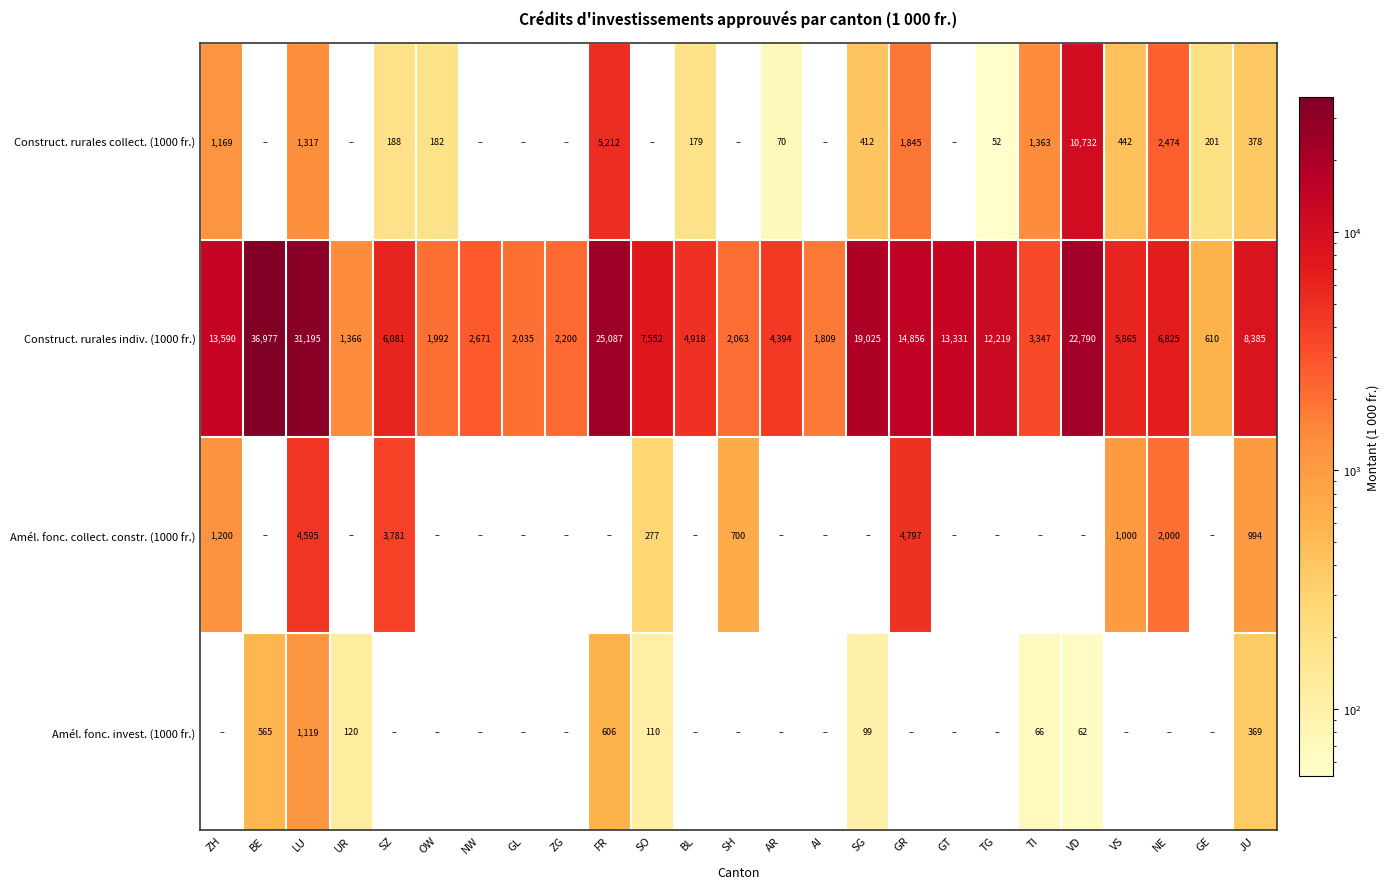

True or false: Construct. rurales indiv. (1000 fr.) has a value of 5488 at TI.

False